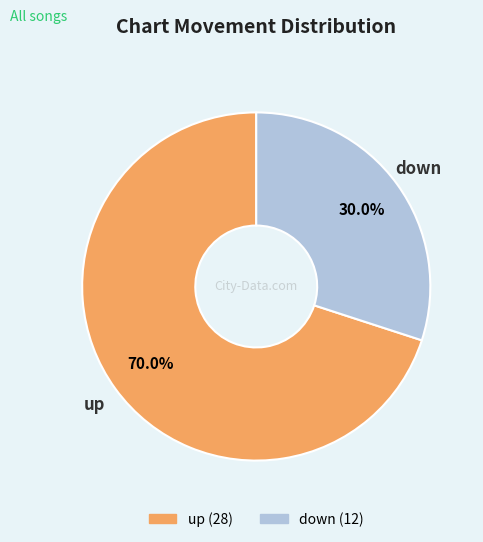

How much of the chart is everything except down?

70.0%